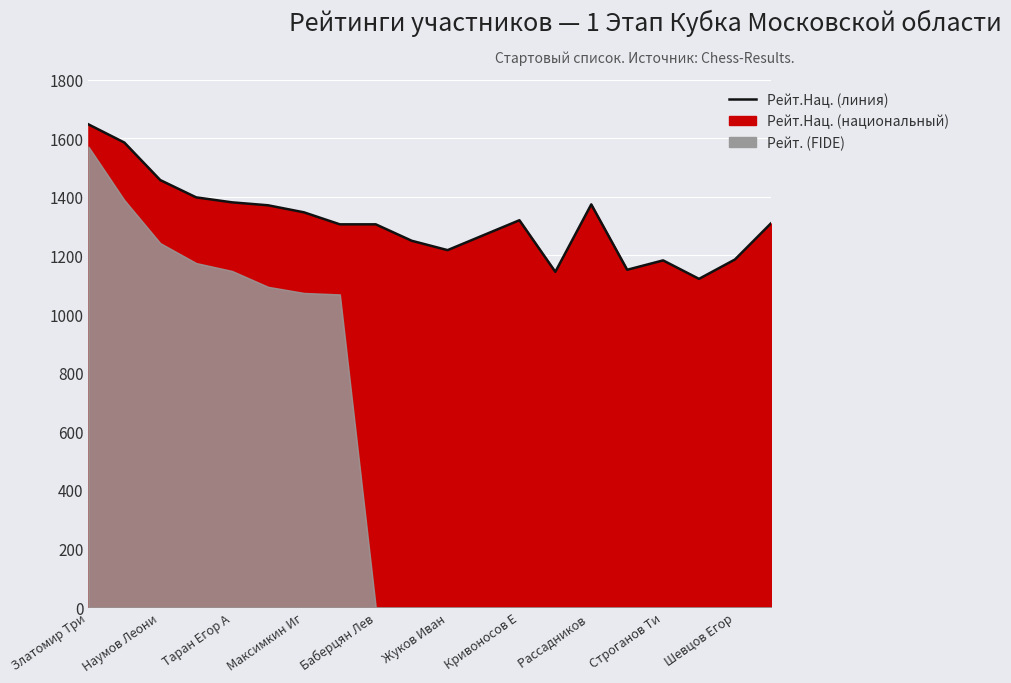

What is the difference between the maximum and minimum values?

527